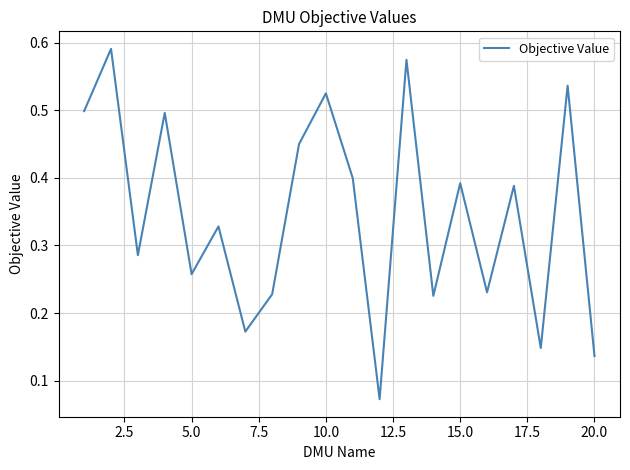

What is the difference between the second highest and minimum values?

0.5